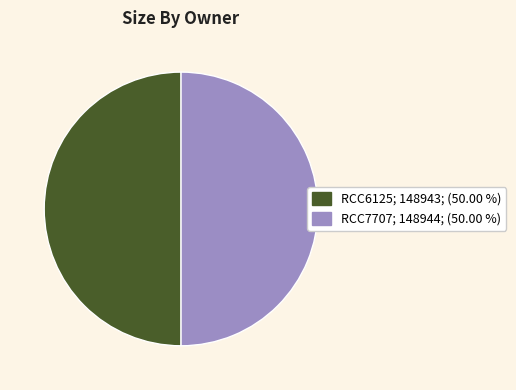

Approximately how many times larger is the value at RCC7707 compared to RCC6125?

1.0